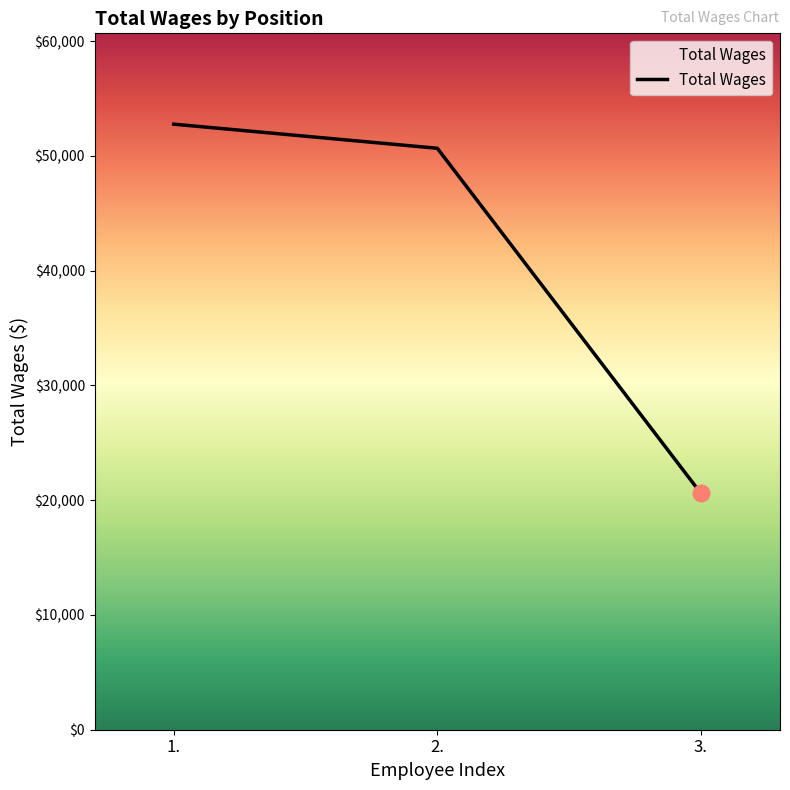

What is the difference between the maximum and minimum values?

32174